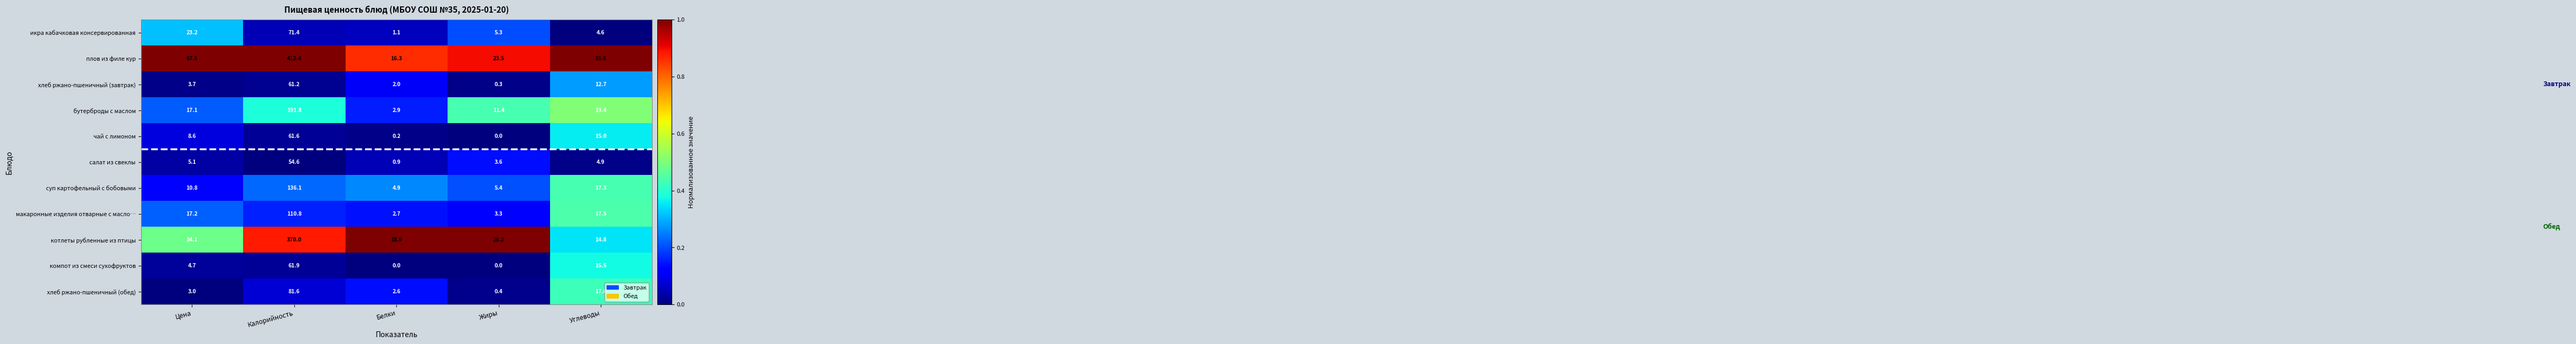

The хлеб ржано-пшеничный (завтрак) series shows 12.7 at Углеводы. True or false?

True